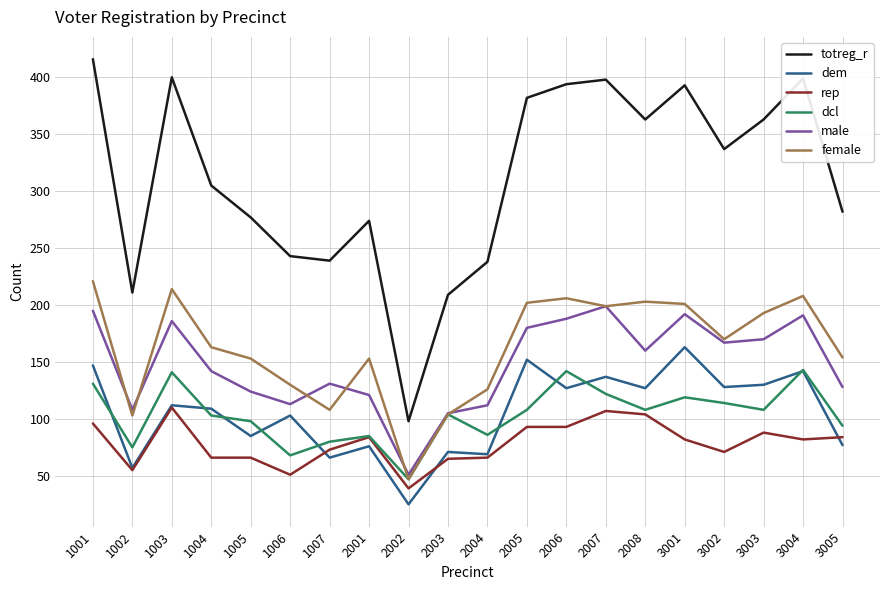

Which series has the largest total across all categories?

totreg_r